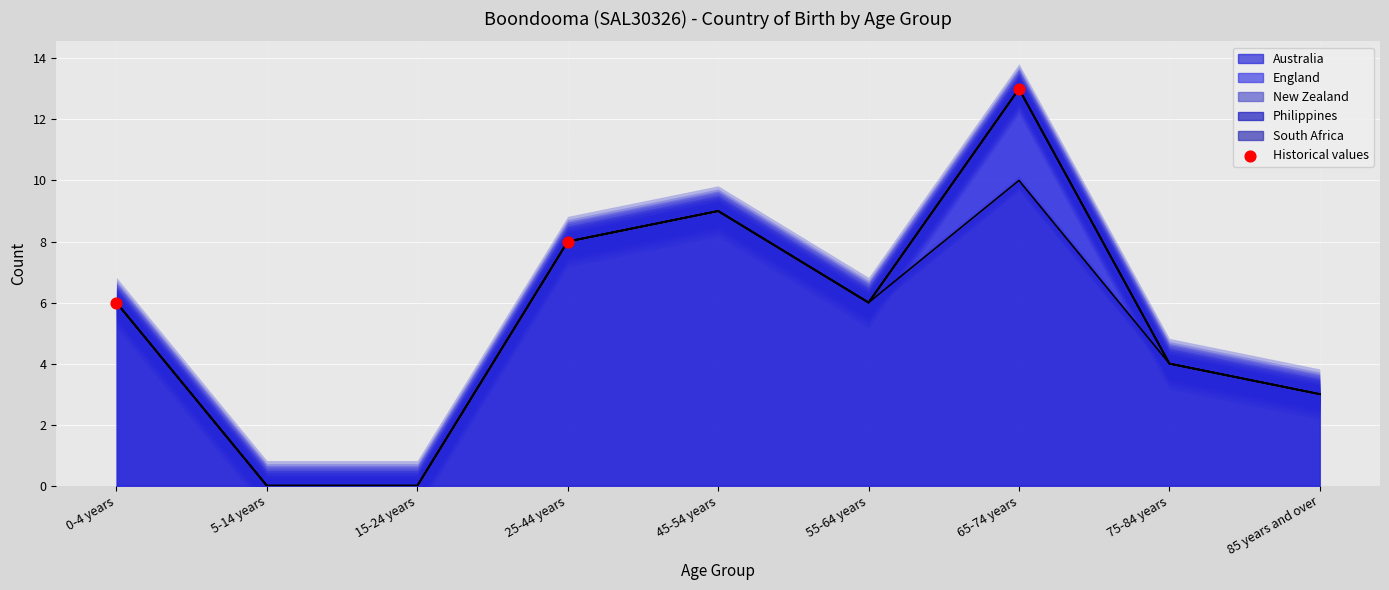

At which label does Australia reach its peak?

65-74 years